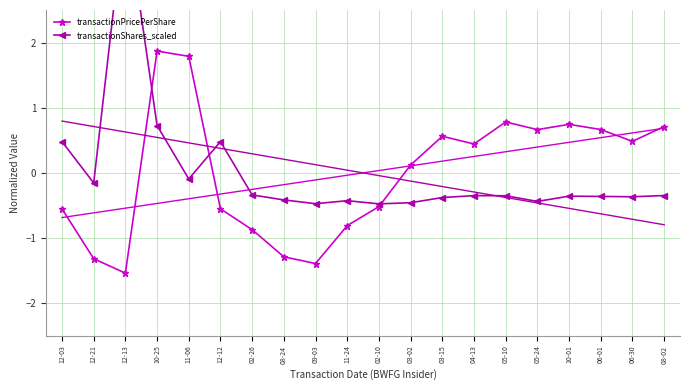

At which category is the sum across all series the highest?

10-25